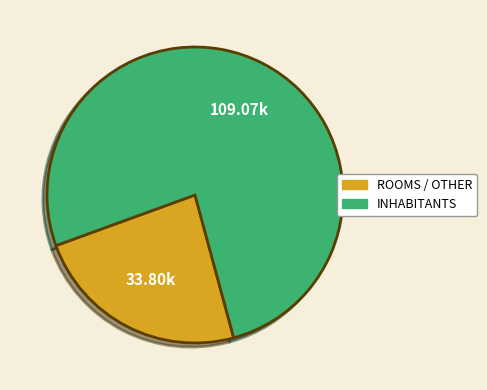

Which has a higher value, INHABITANTS or ROOMS / OTHER?

INHABITANTS